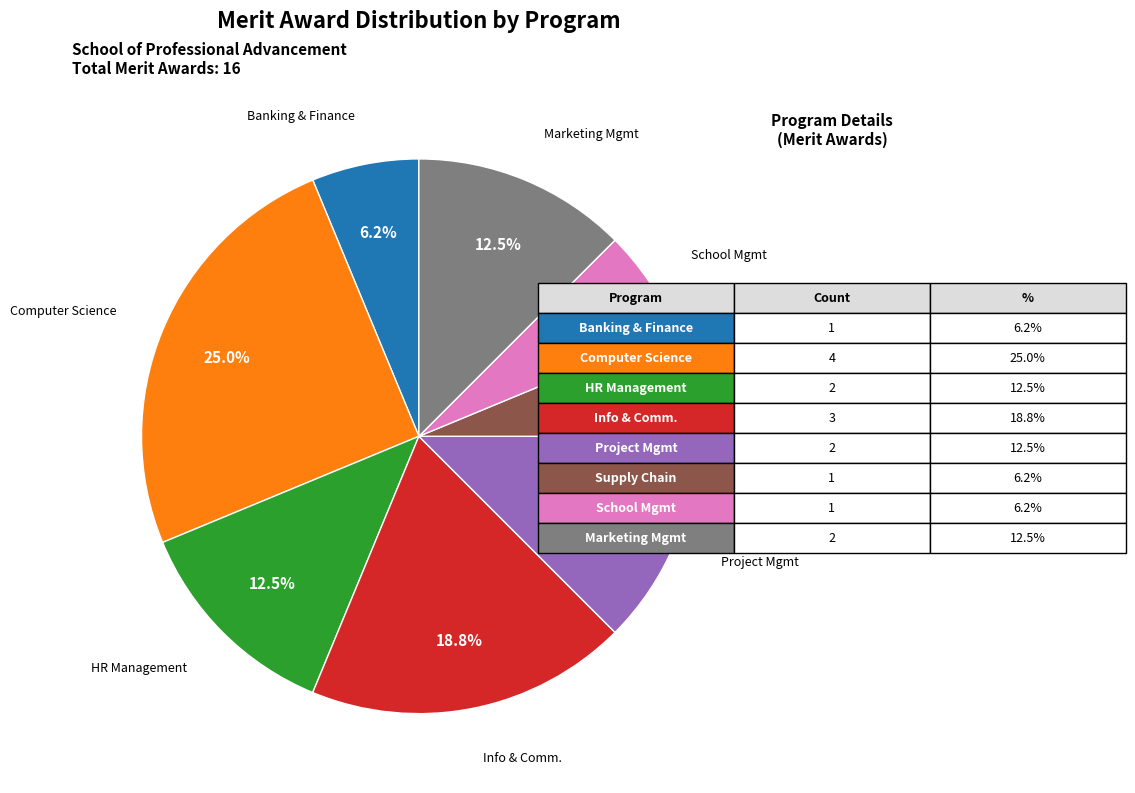

Approximately how many times larger is the value at School Mgmt compared to Banking & Finance?

1.0